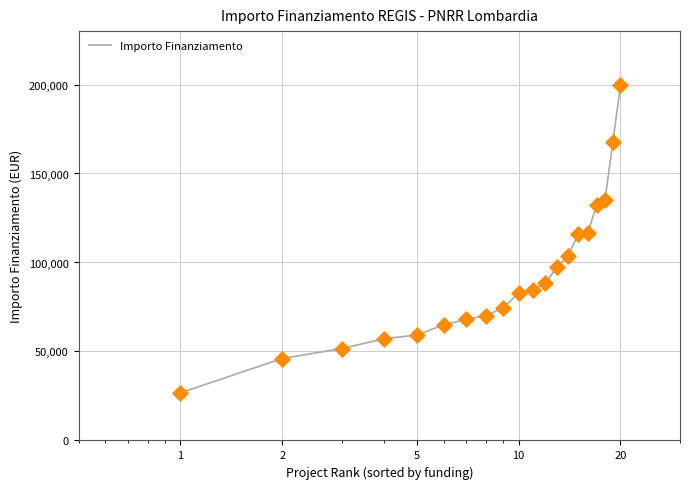

What is the difference between the maximum and minimum values?

172837.8